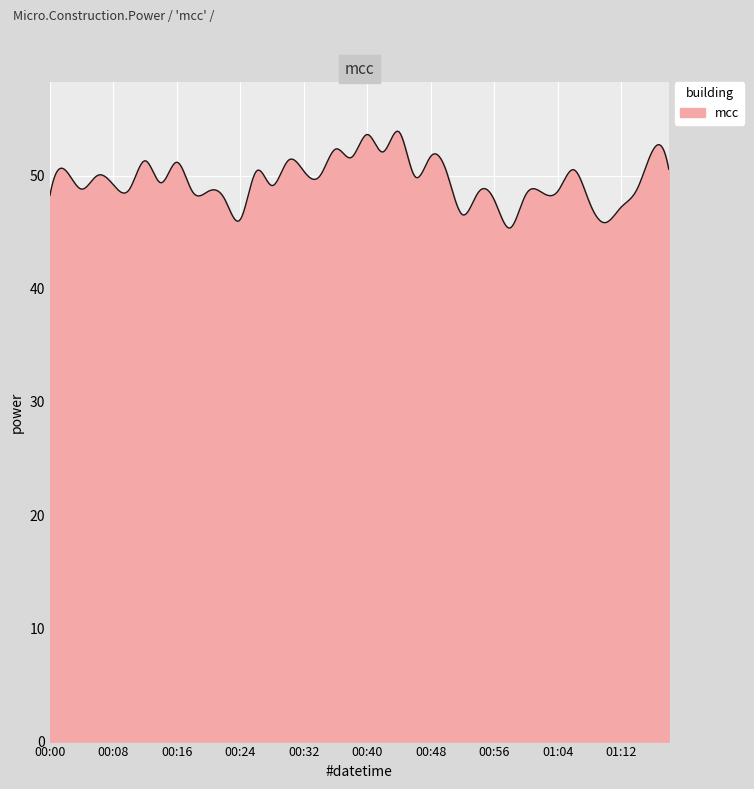

What is the maximum value shown in the chart?

53.9